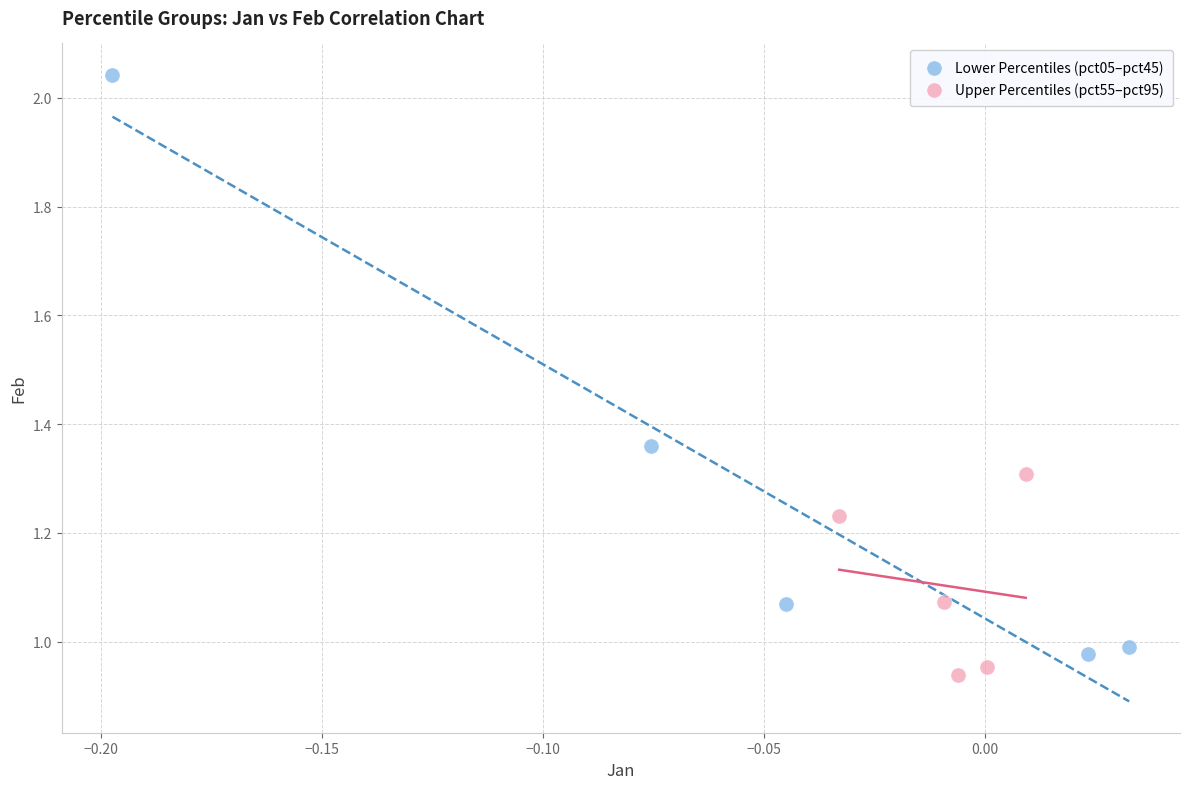

Which series has the largest Y range (max minus min)?

Lower Percentiles (pct05–pct45)